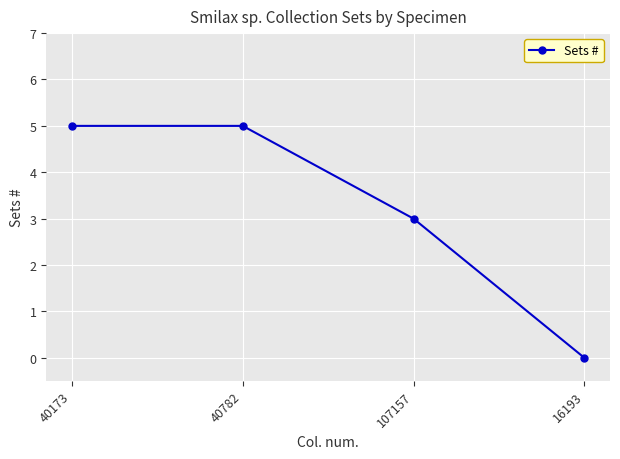

What is the greatest value displayed?

5